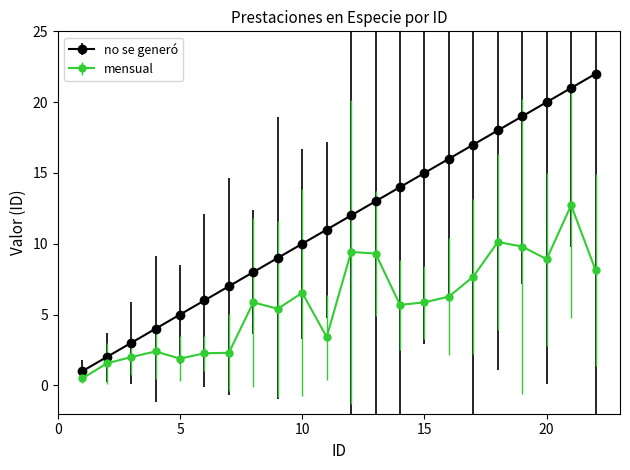

What is the greatest value displayed?

22.0